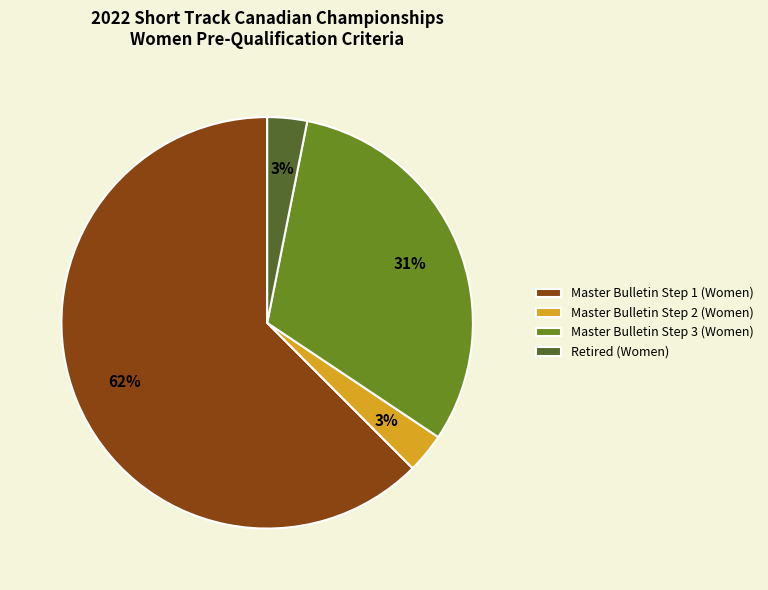

Does any single category account for the majority?

Yes